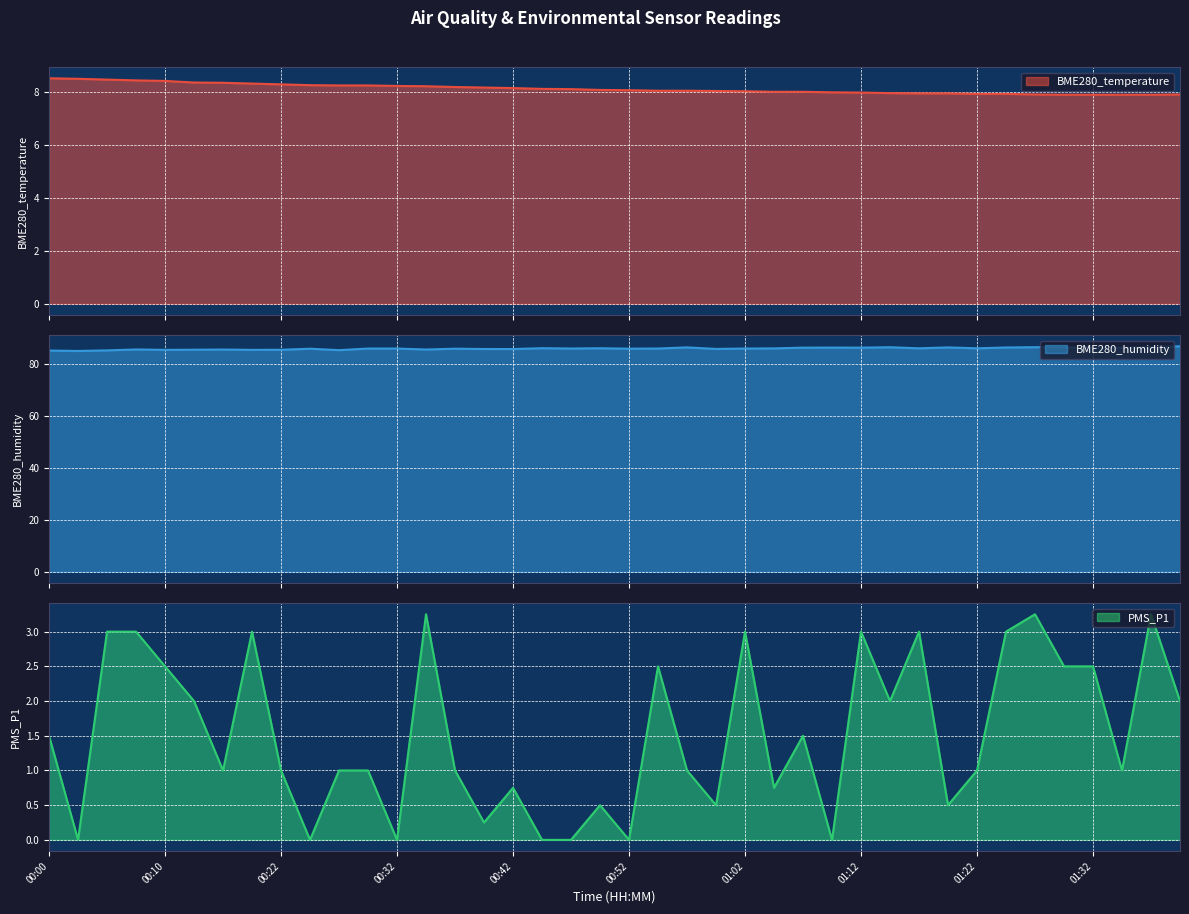

Is it true that BME280_humidity equals 55.6 at 01:22?

False